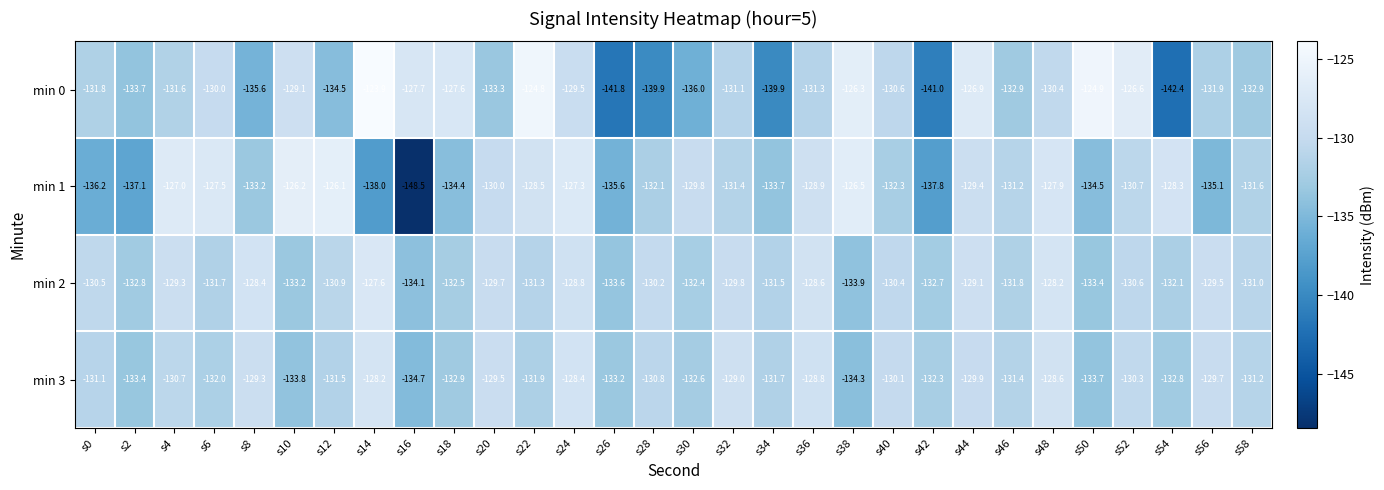

Which category has the highest value in the min 3 series?

s14